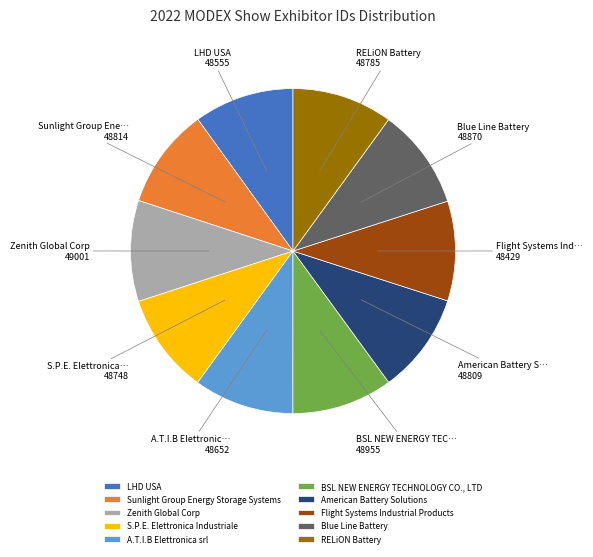

True or false: BSL NEW ENERGY TECHNOLOGY CO., LTD accounts for 1% of the total.

False